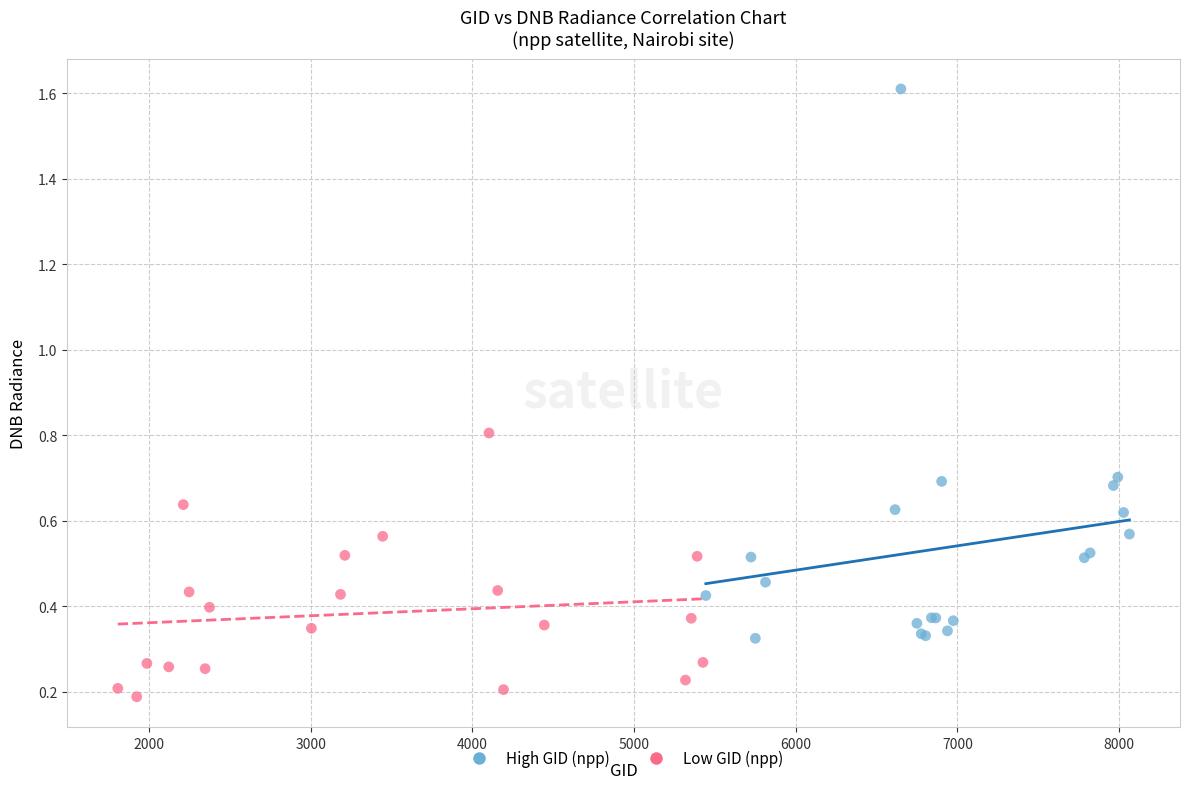

Which series has the widest spread of Y values?

High GID (npp)